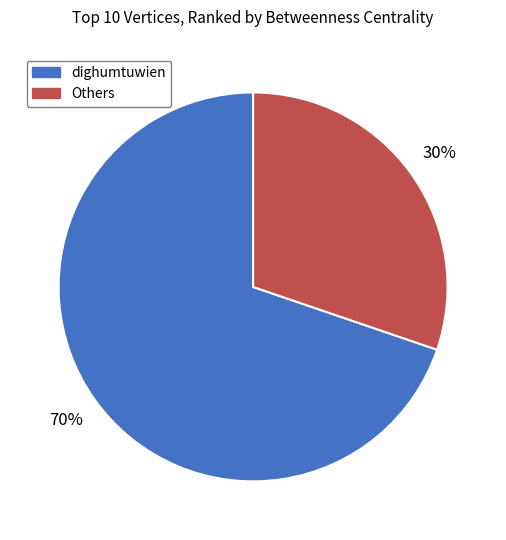

True or false: dighumtuwien accounts for 70% of the total.

True